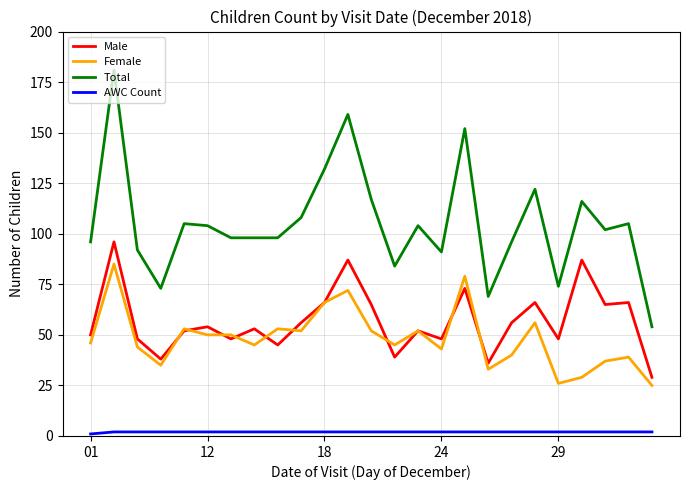

Which series has the widest spread of values?

Total